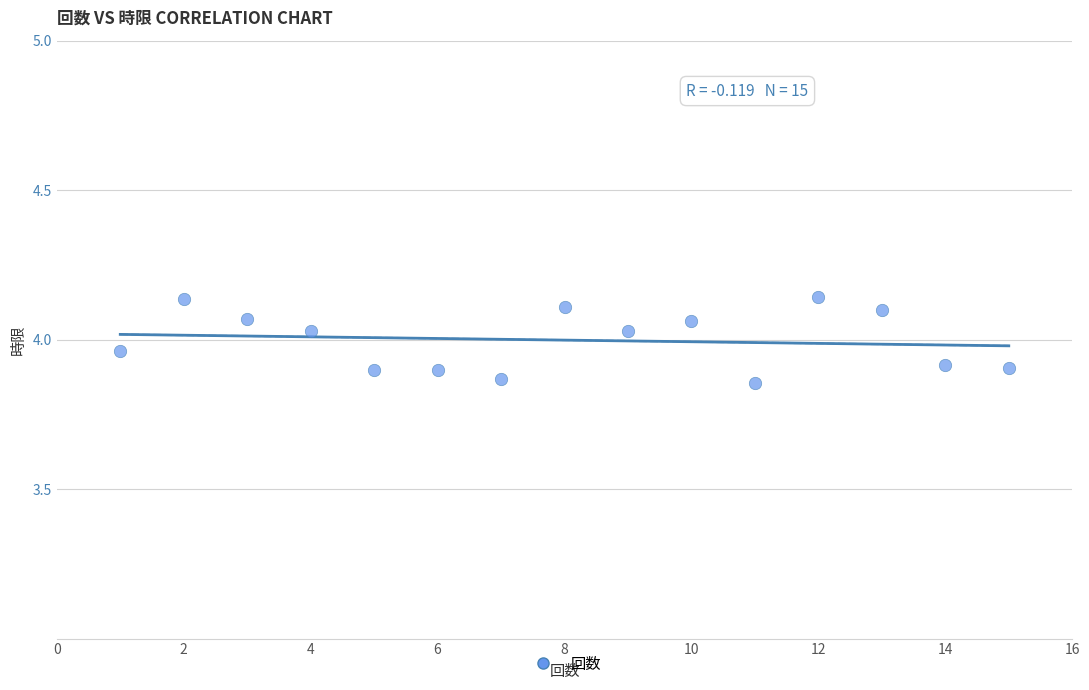

What is the range of X values (max minus min)?

14.0